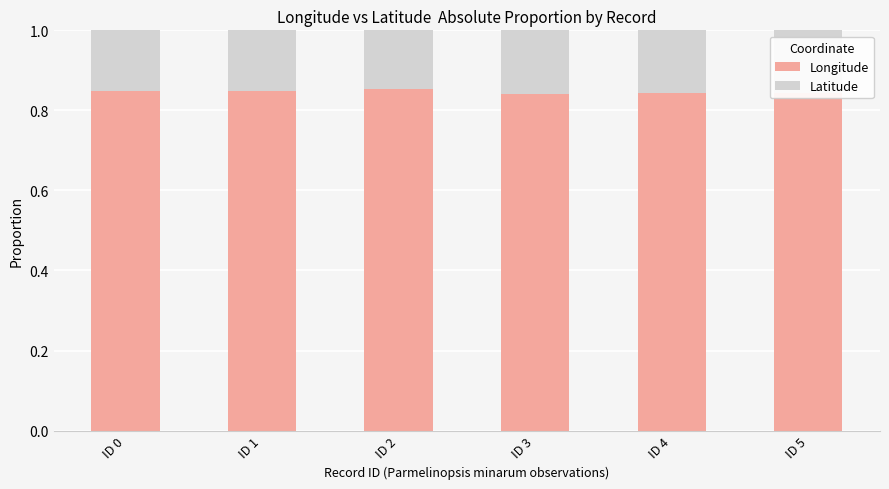

Count the Longitude values in the range 0 to 1.

6